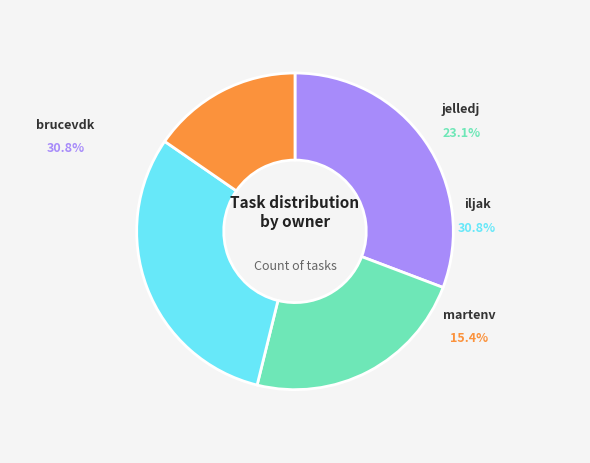

Between jelledj and iljak, which is larger?

iljak